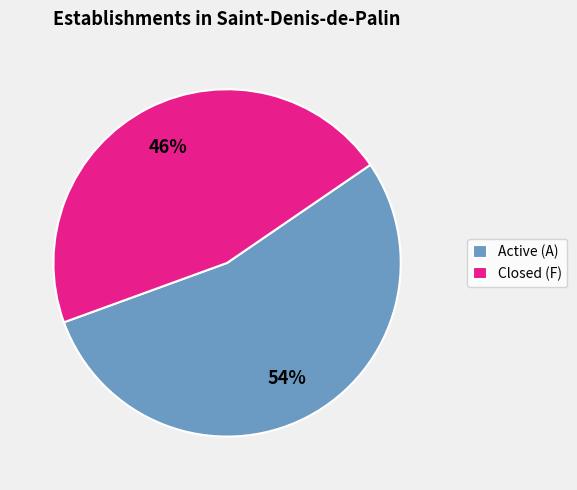

The Active (A) slice represents 47% of the pie. True or false?

False